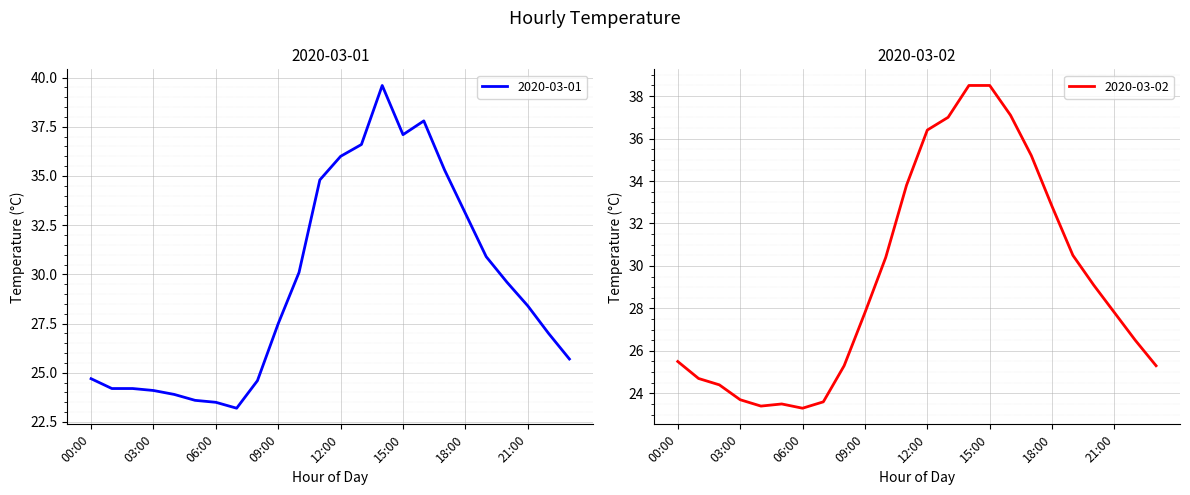

Which series changed the most between 02:00 and 07:00?

2020-03-01